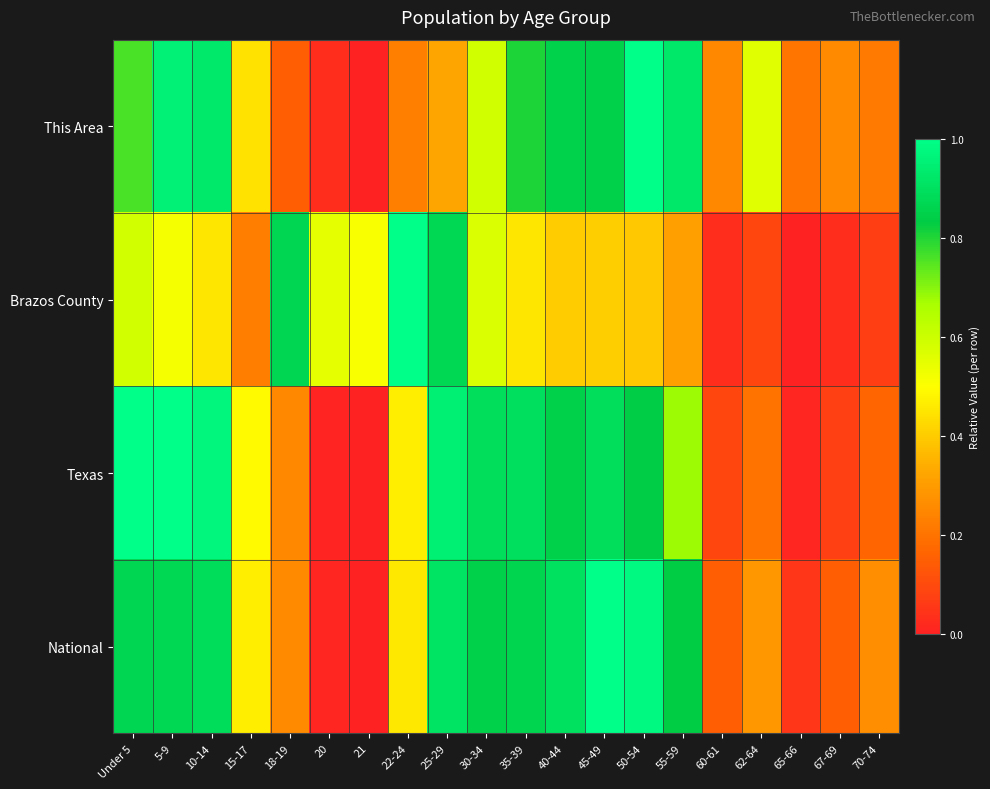

What is the spread (max minus min) of values at 50-54?

0.6